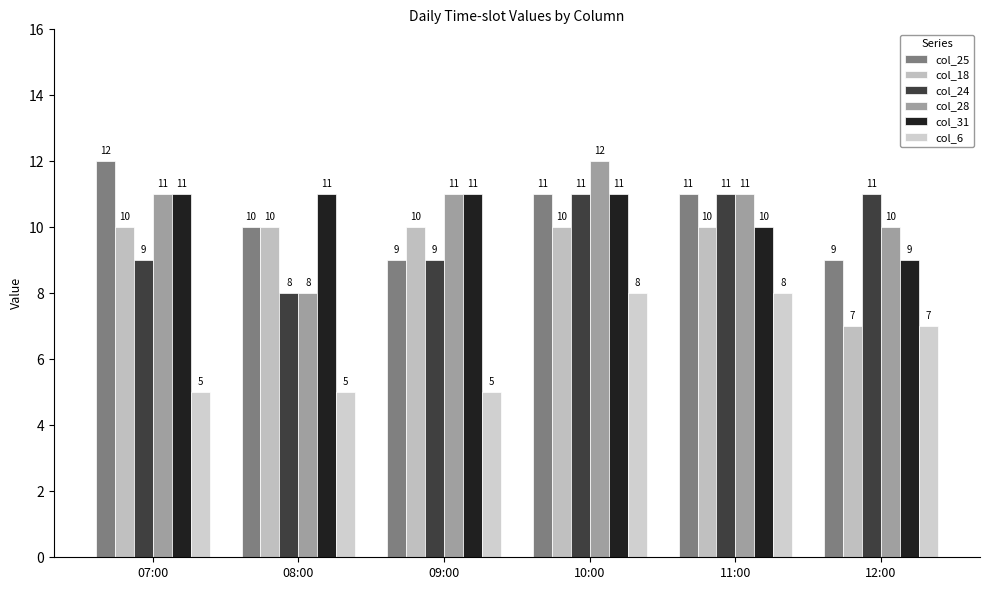

List the labels in order of col_28 value, smallest first.

08:00, 12:00, 07:00, 09:00, 11:00, 10:00